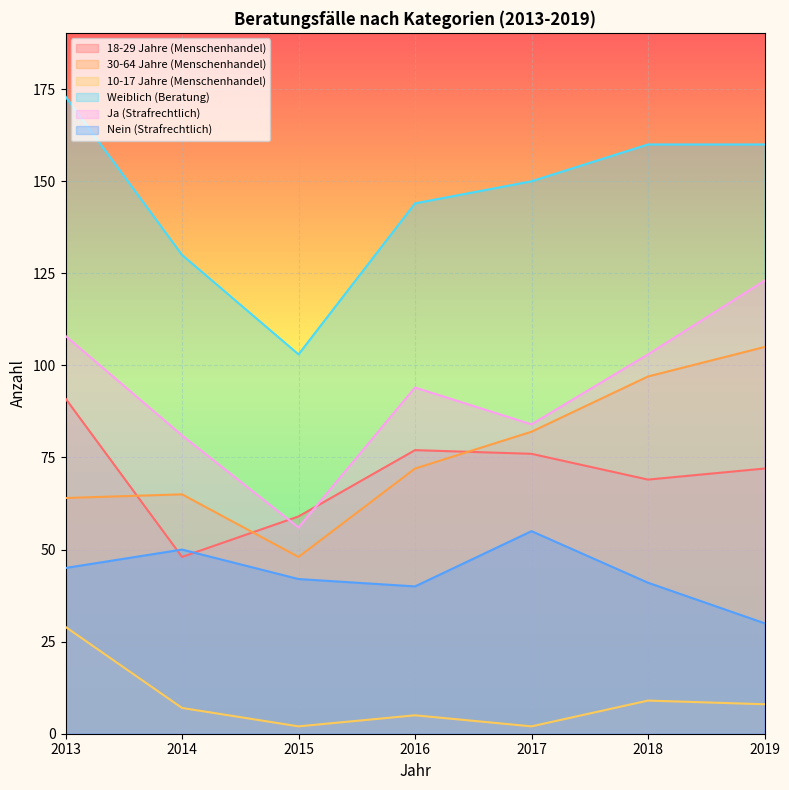

Read the 30-64 Jahre (Menschenhandel) value at 2014.

65